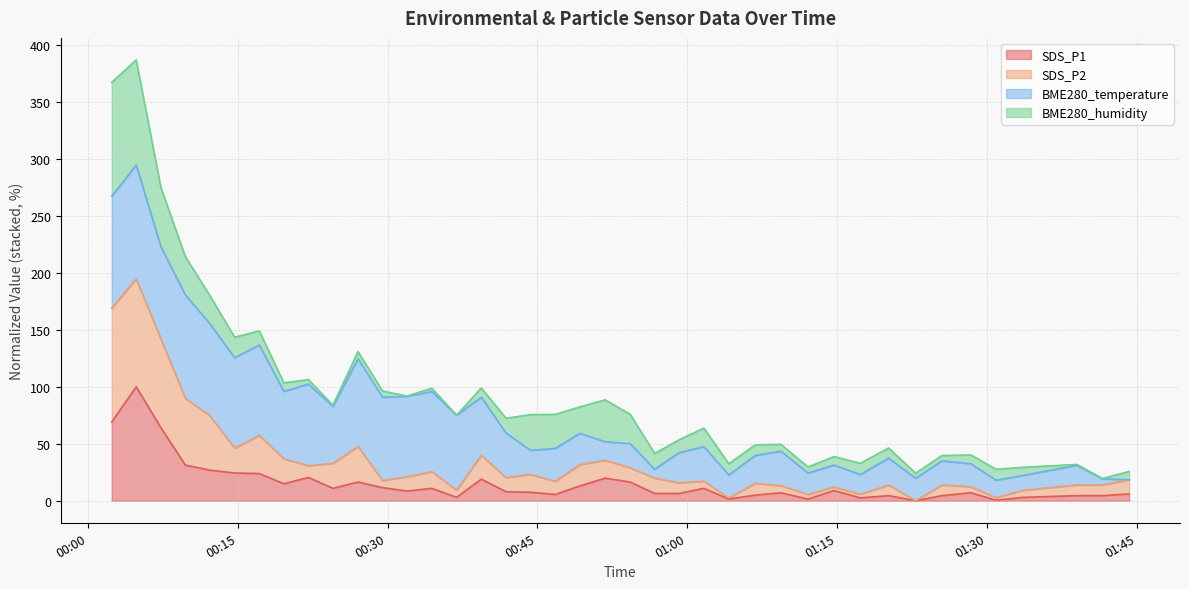

What is the highest value of the SDS_P1 series?

100.0